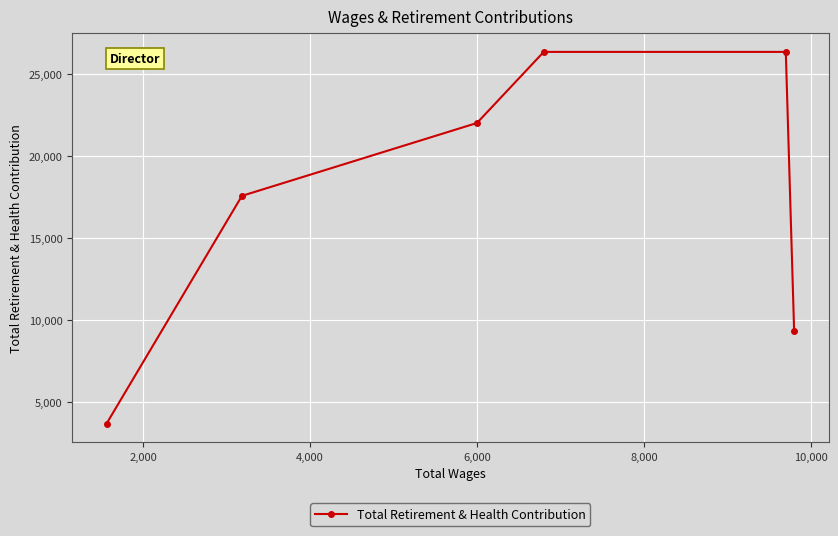

What is the value of the 5th point from the left?

26347